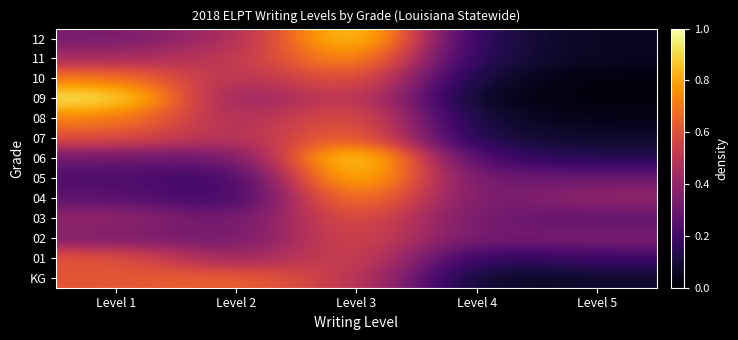

What is the total value across all series at Level 2?

5.0